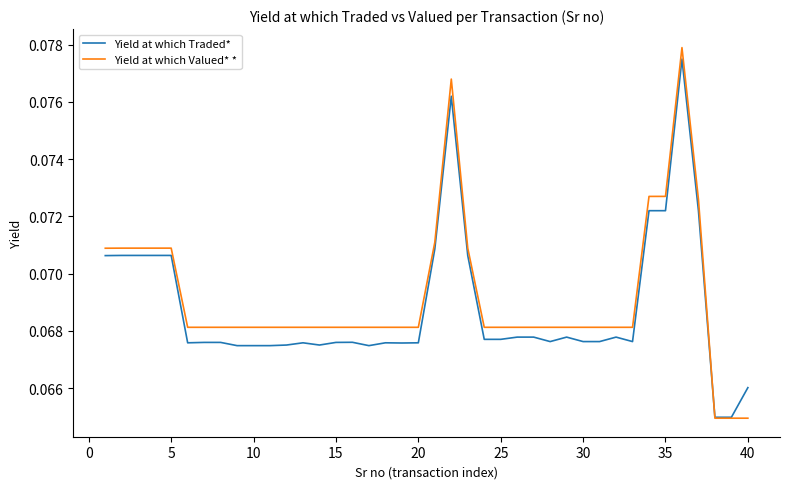

Which series has the widest spread of values?

Yield at which Valued* *